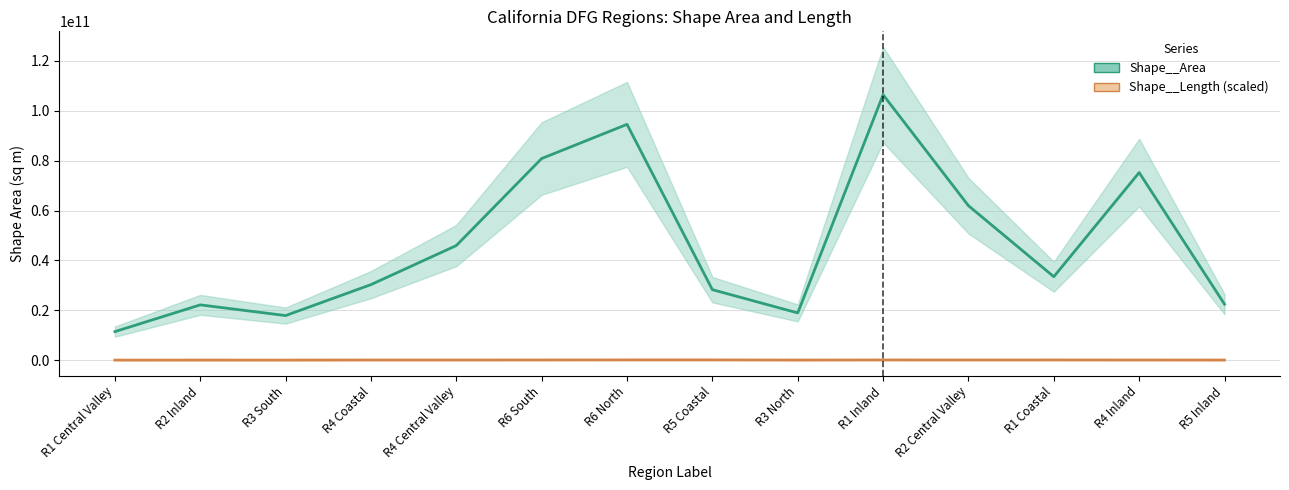

True or false: Shape__Area has more than 0 points higher than both neighbors.

True